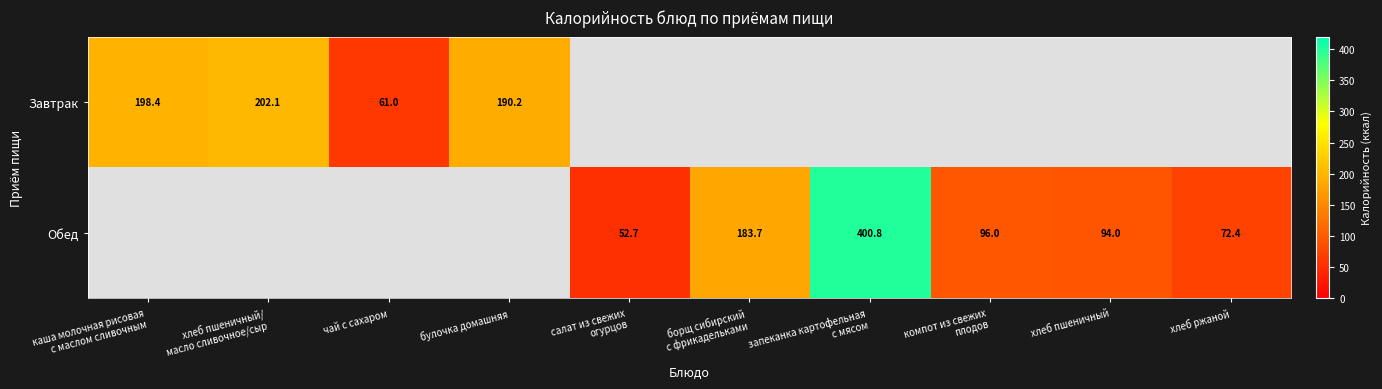

The Обед series shows 94.0 at хлеб пшеничный. True or false?

True